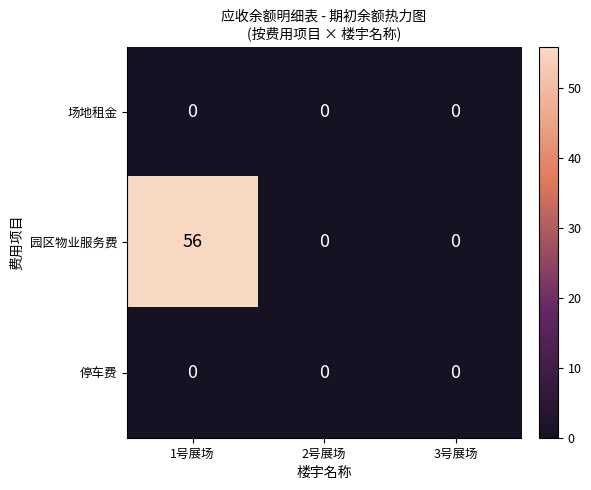

Reading left to right, list all the values displayed in this chart.

场地租金: 1号展场=0	2号展场=0	3号展场=0
园区物业服务费: 1号展场=56	2号展场=0	3号展场=0
停车费: 1号展场=0	2号展场=0	3号展场=0